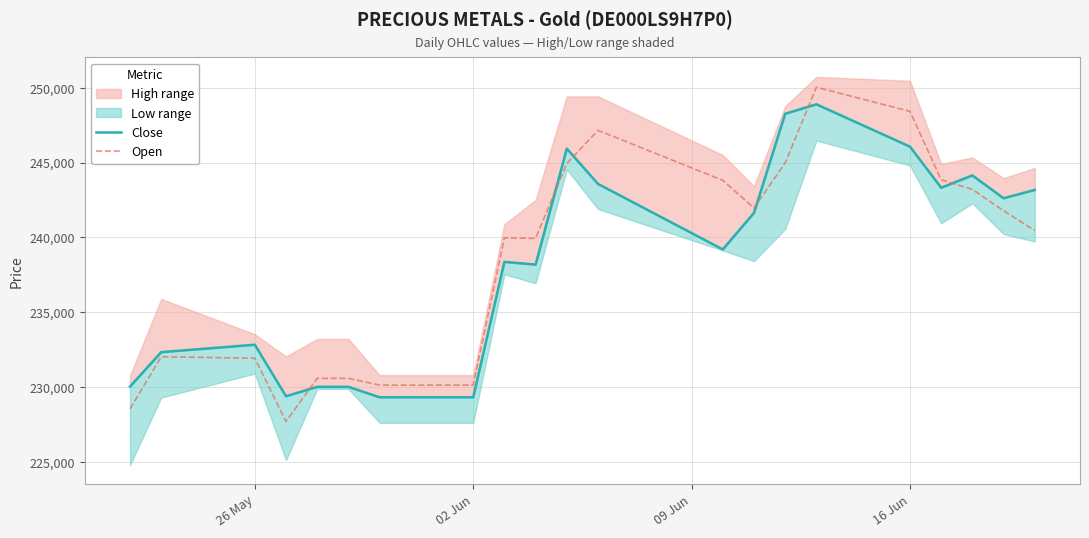

What position from the left is 02 Jun?

2